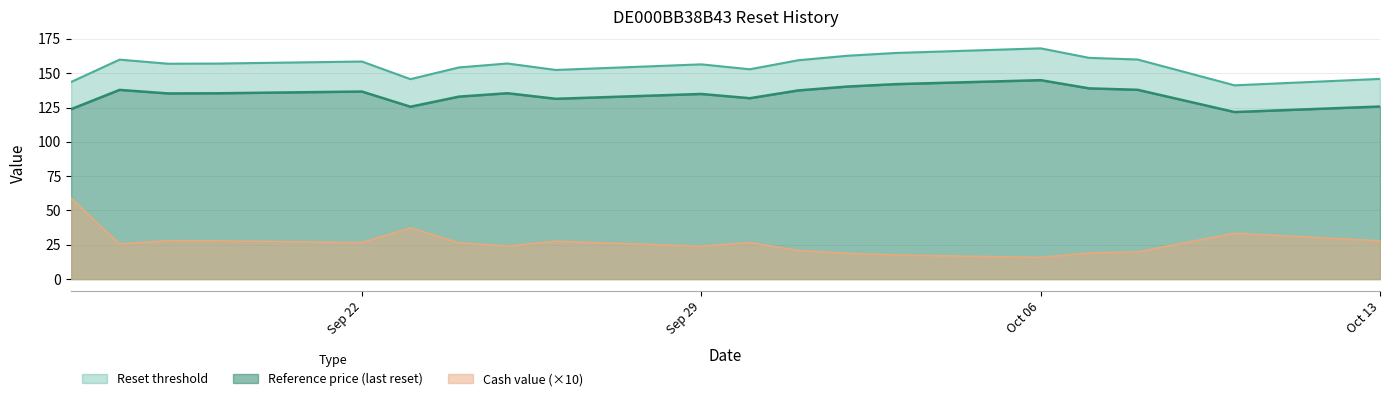

Which series has the largest total across all categories?

Reset threshold